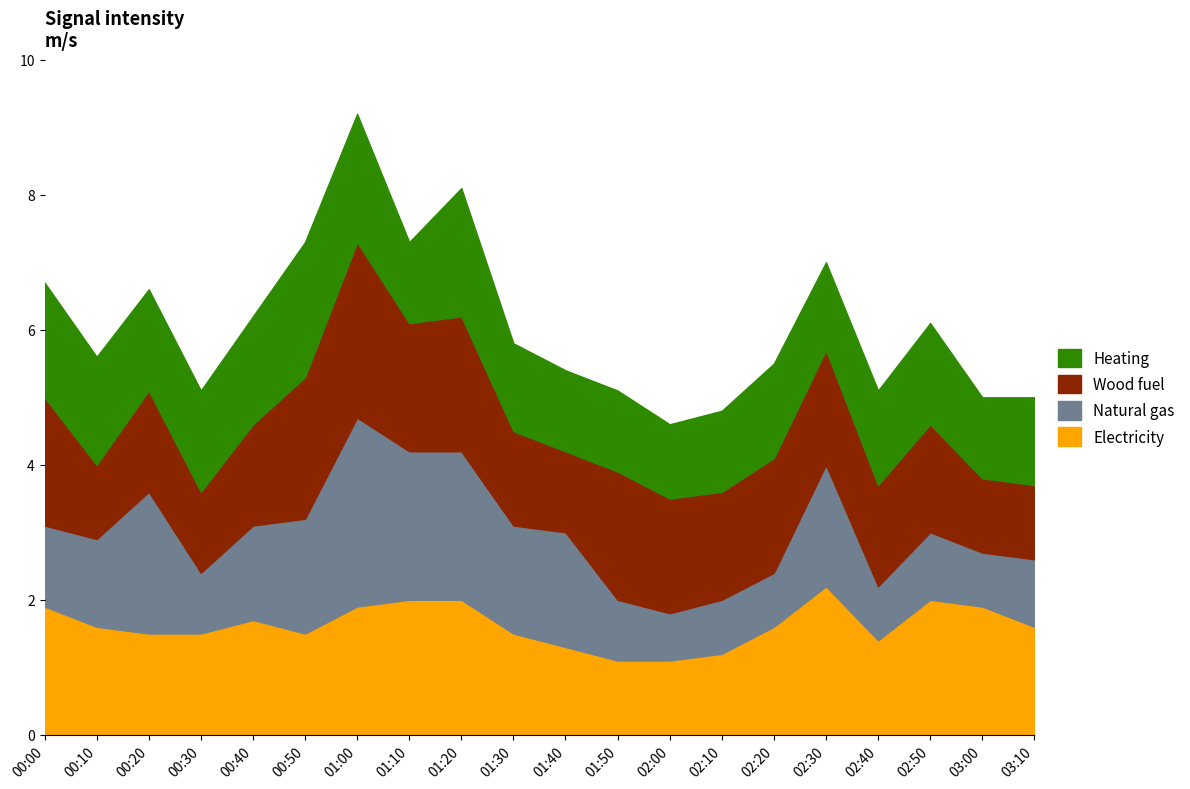

In Electricity, how many points are higher than both neighbors (excluding endpoints)?

3